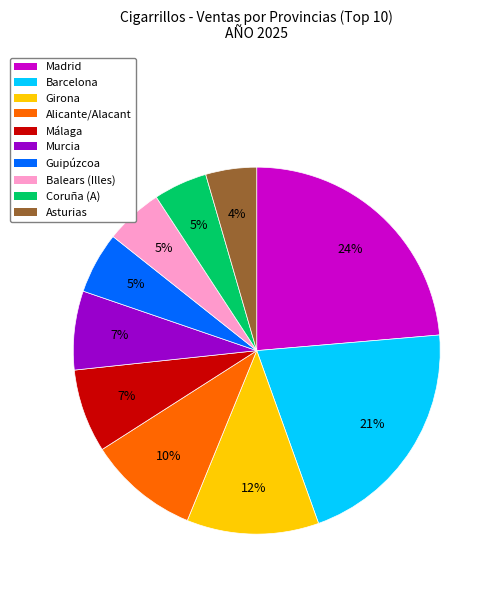

Does Málaga represent more than half of the total?

No